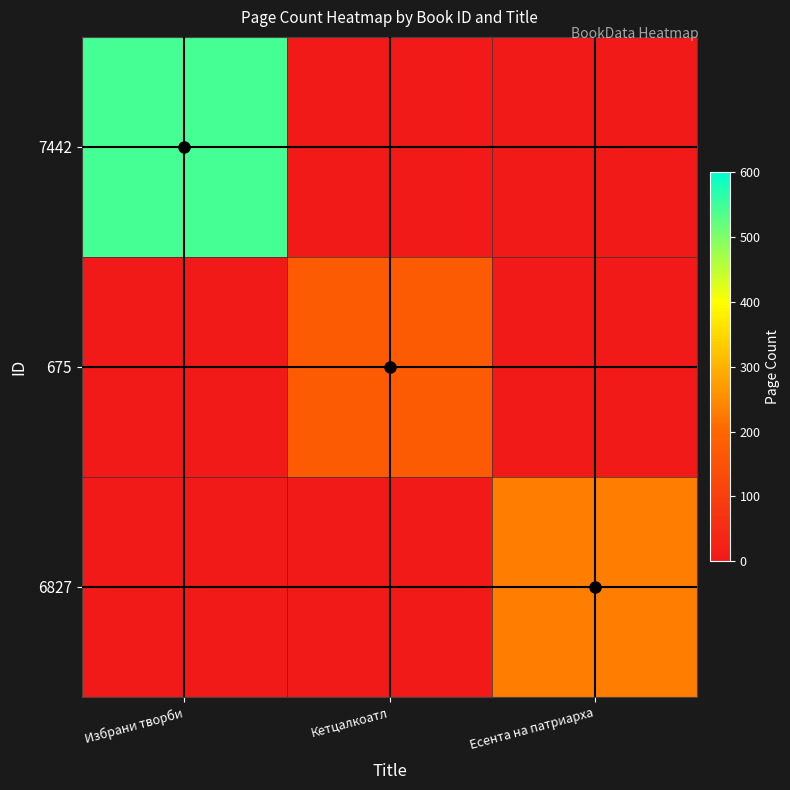

The 675 series shows 86 at Кетцалкоатл. True or false?

False